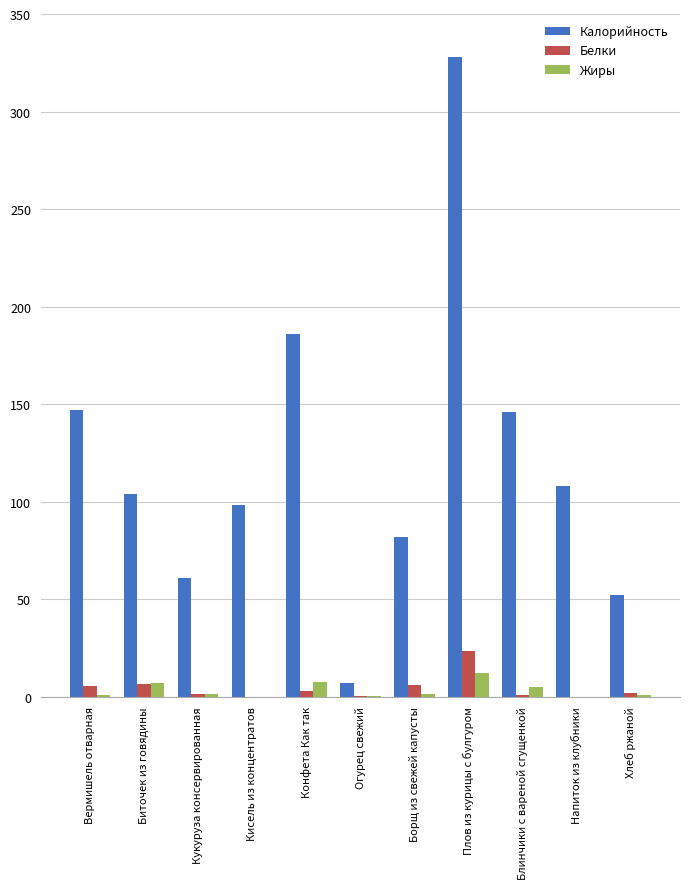

At which category is the sum across all series the highest?

Плов из курицы с булгуром